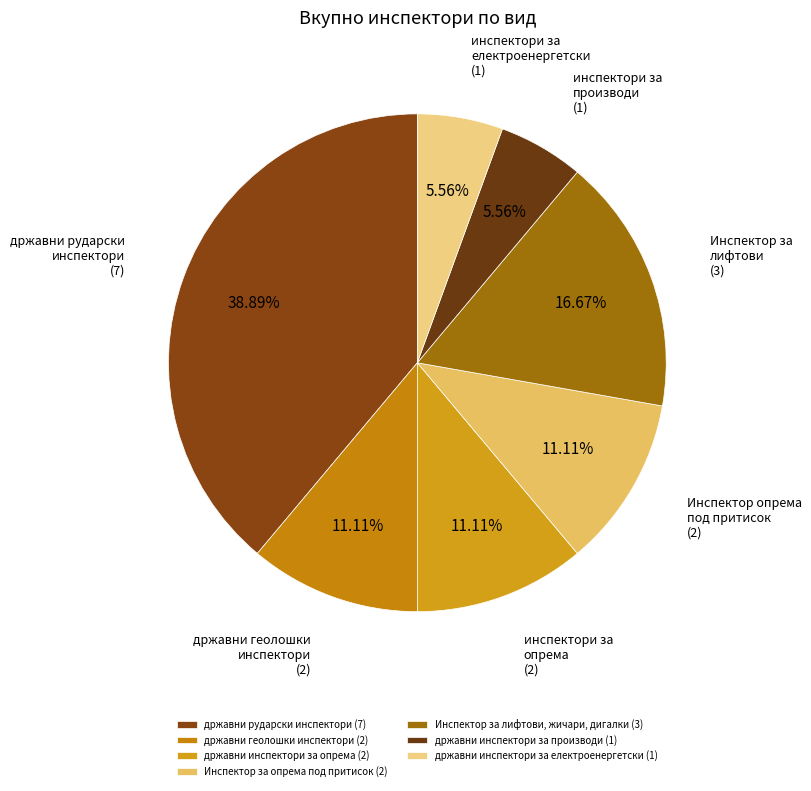

Is it true that државни рударски инспектори is 39% of the pie?

True